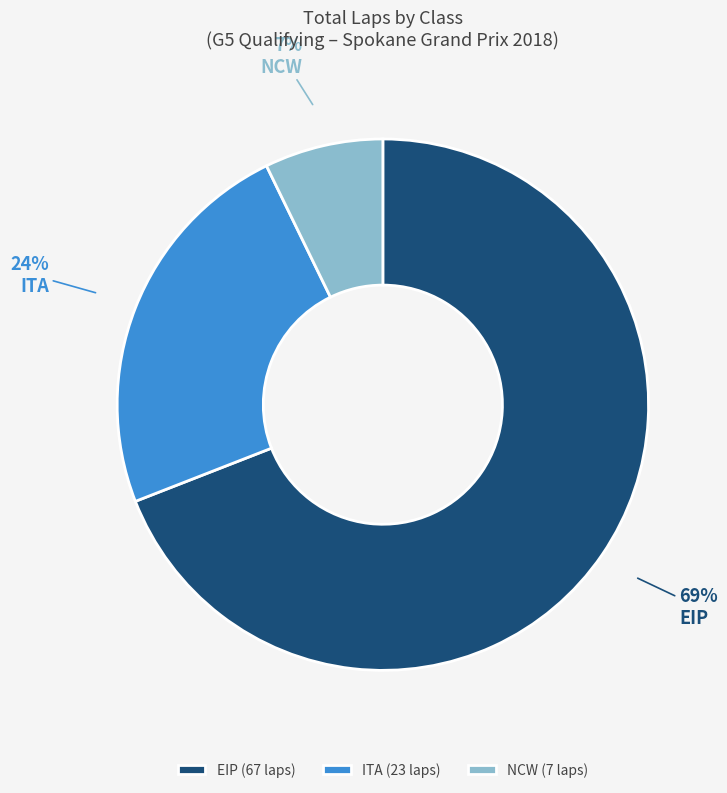

How many slices are in this pie chart?

3